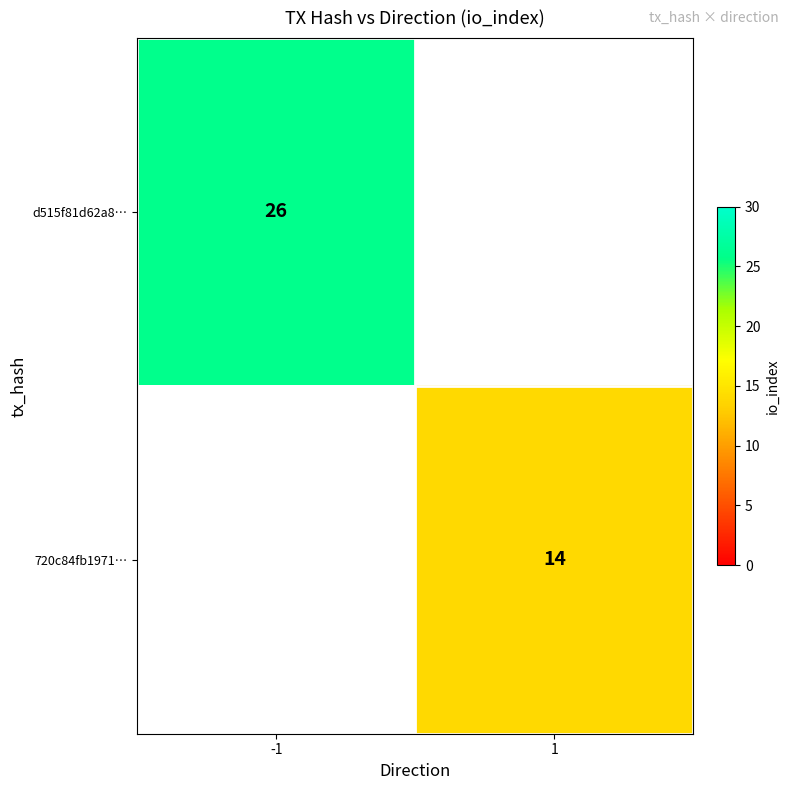

Is the value of 720c84fb1971… at 1 greater than the value of d515f81d62a8… at -1?

No